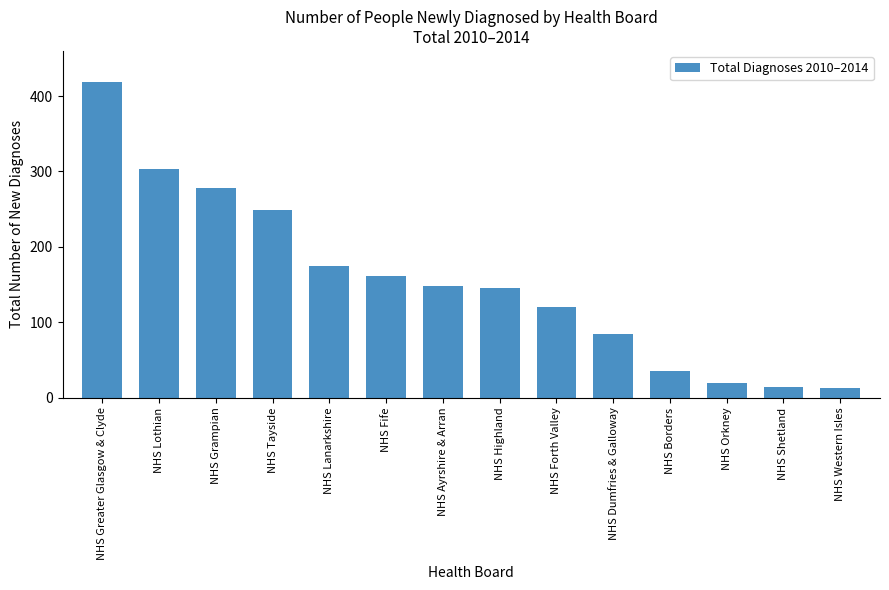

The value at NHS Fife is 161. True or false?

True